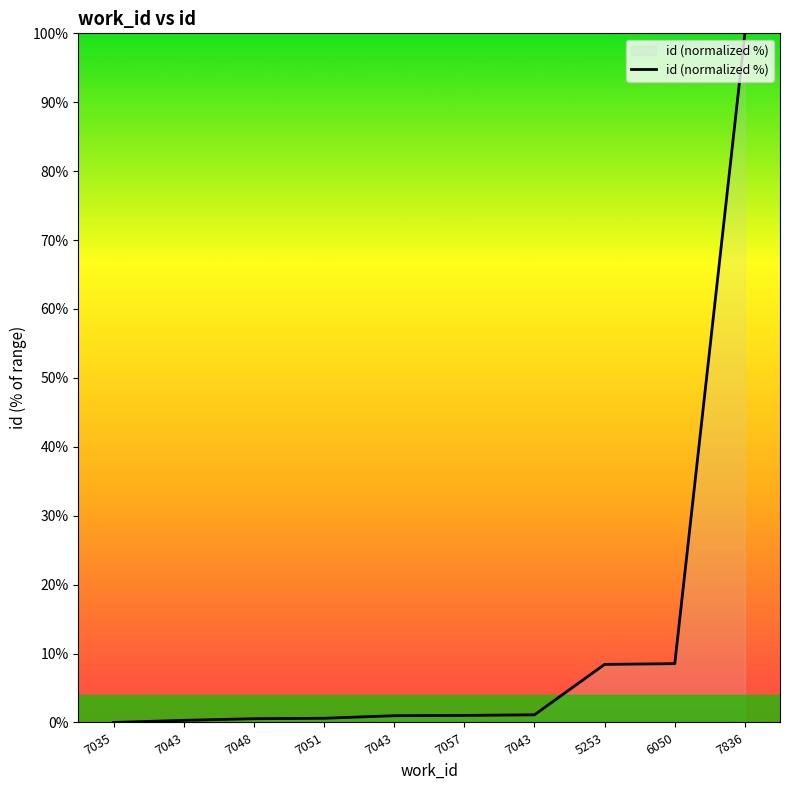

Which label corresponds to the largest value in the chart?

7836